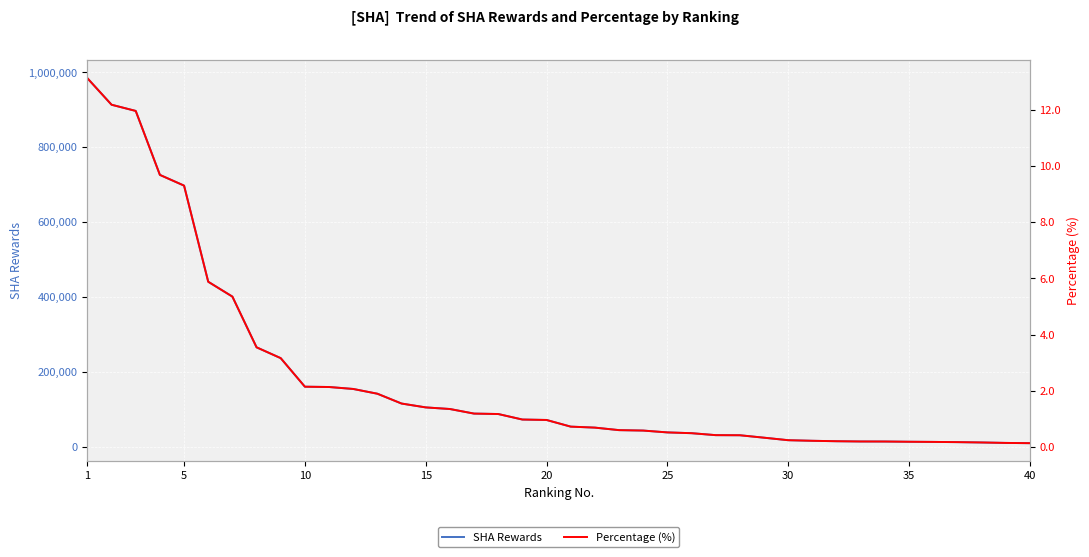

True or false: Percentage (%) and SHA Rewards intersect in this chart.

False